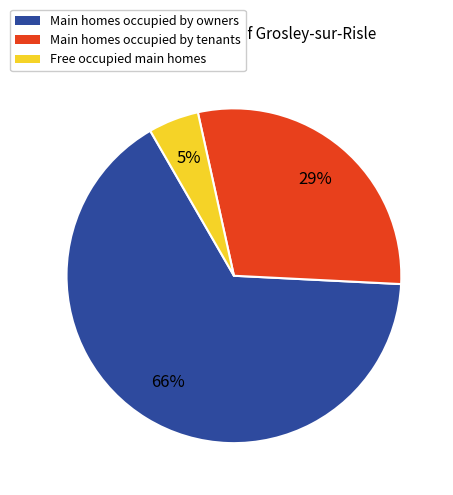

Is it true that Main homes occupied by owners is 75% of the pie?

False